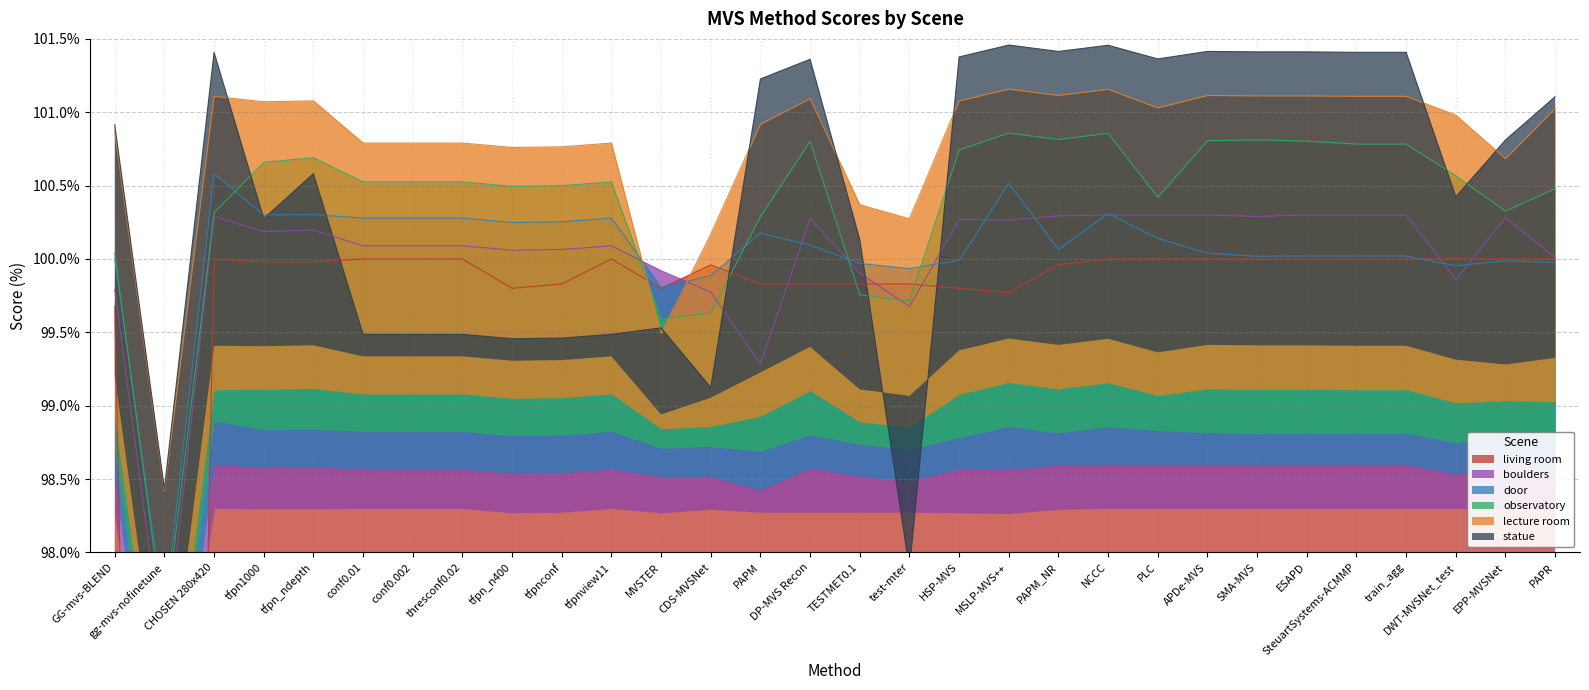

What is the label of the 10th point from the right?

NCCC